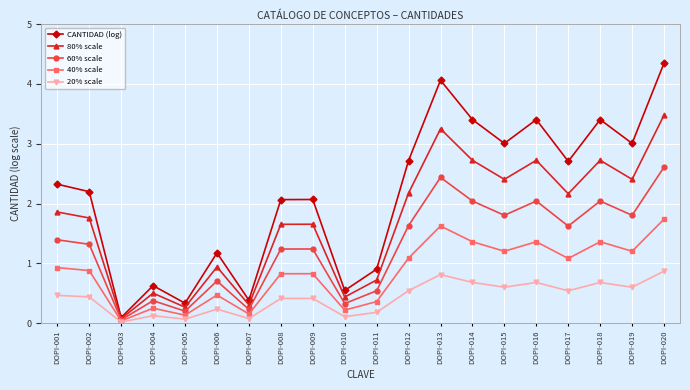

At which label does 80% scale first exceed 1?

DOPI-001